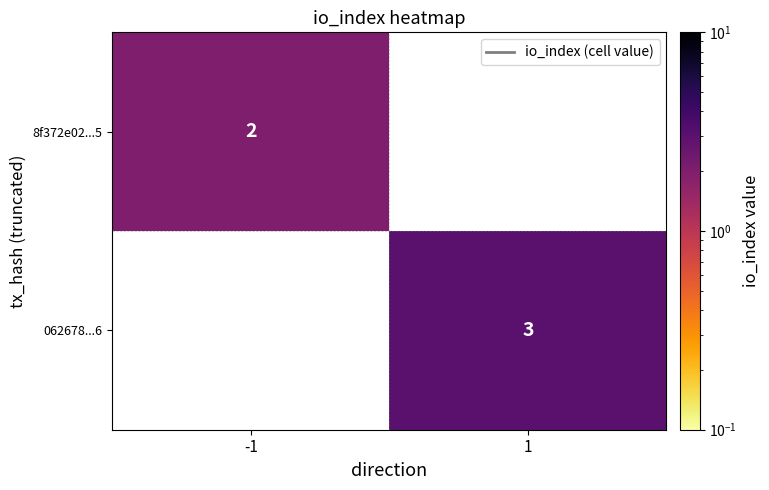

The value of 8f372e02...5 at -1 is 2. True or false?

True